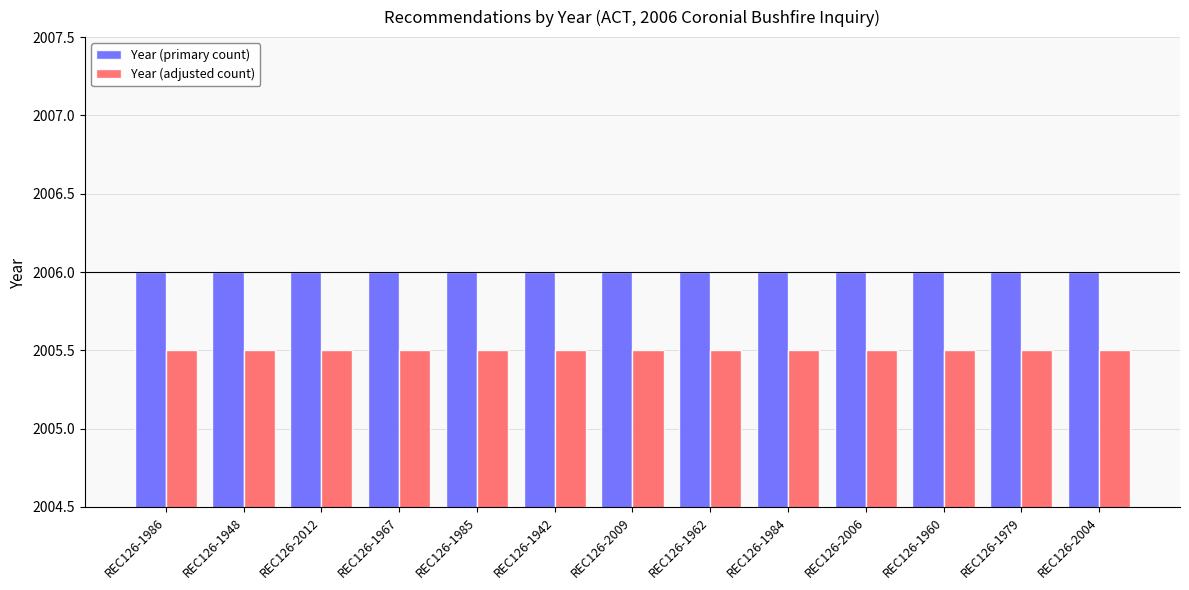

What is the label of the 4th bar from the right?

REC126-2006